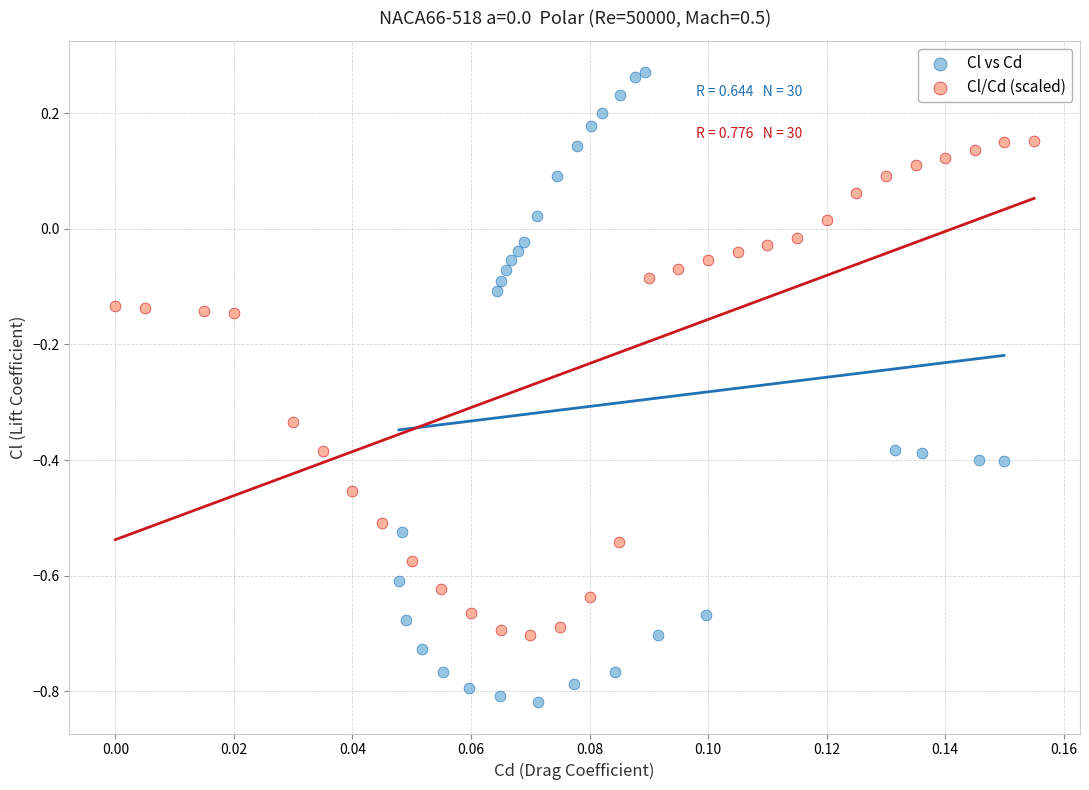

Which series contains the lowest Y value?

Cl vs Cd